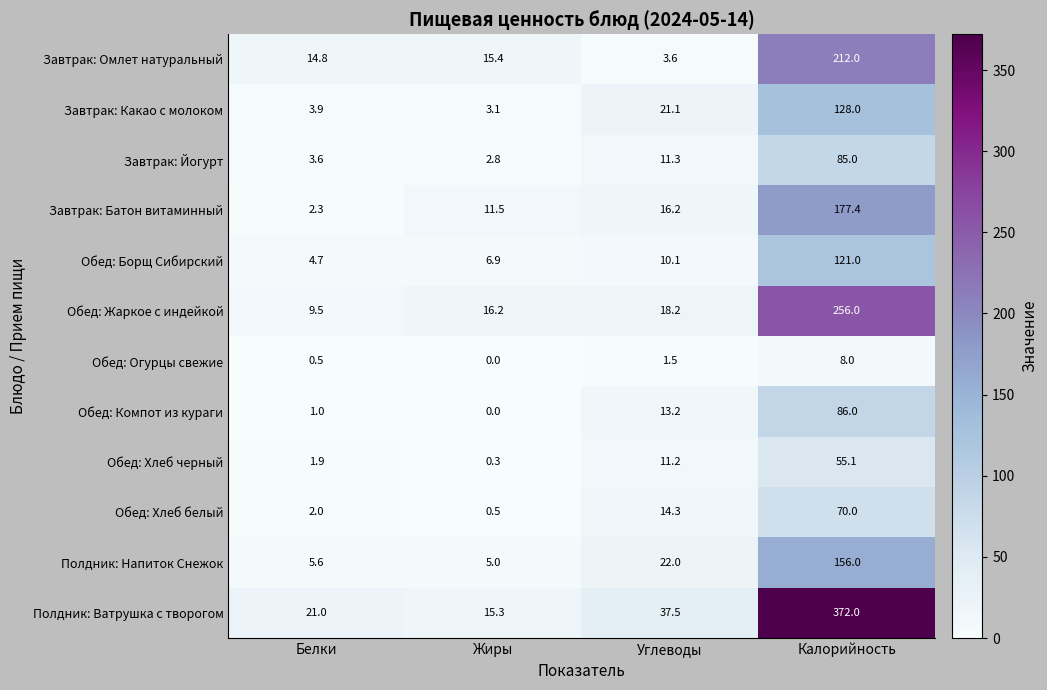

At which label does Обед: Хлеб черный first exceed 11?

Углеводы